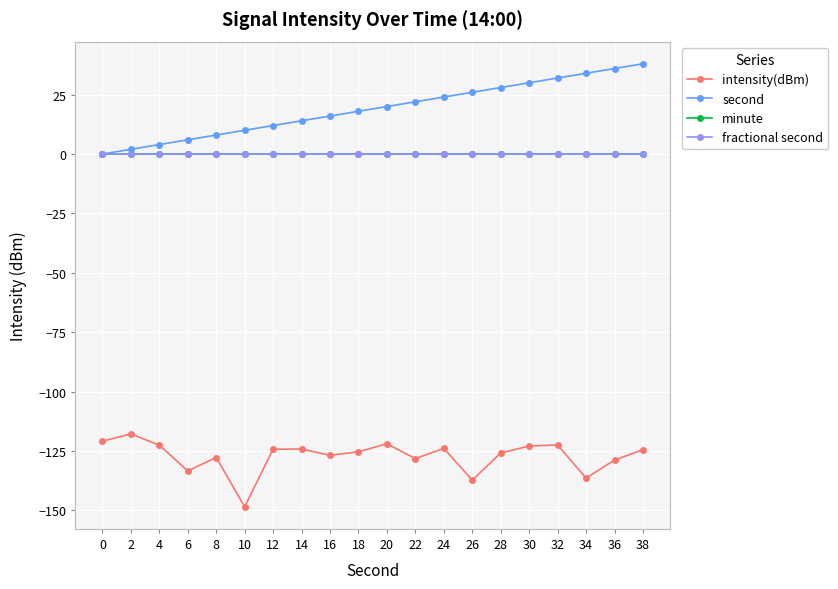

Between 4 and 36, which series saw the biggest shift?

second